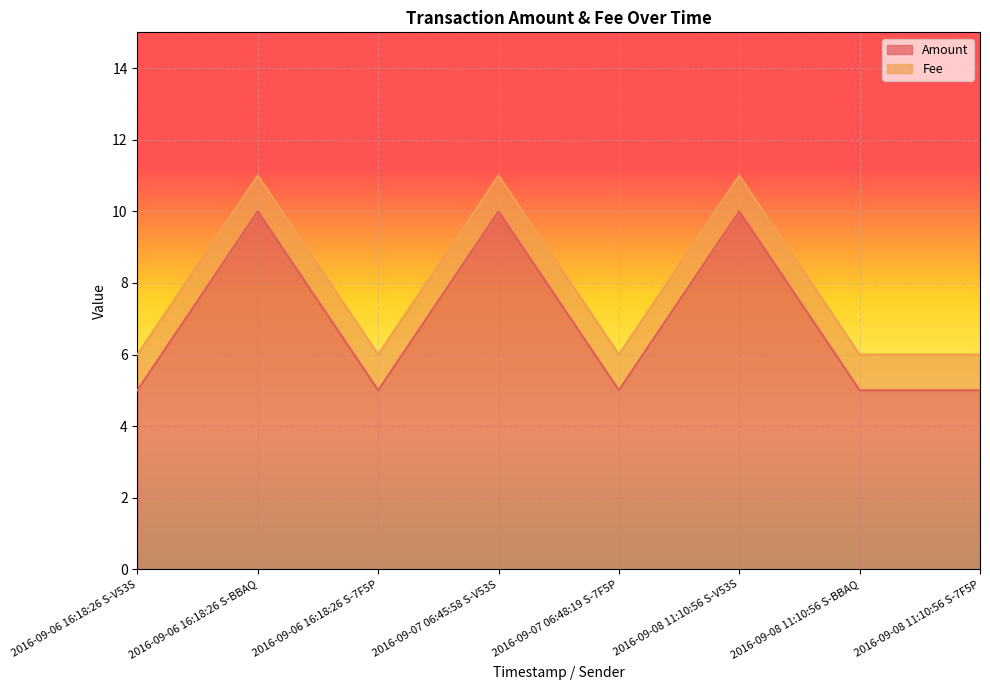

At which category does the data reach its first local peak?

2016-09-06 16:18:26 S-BBAQ